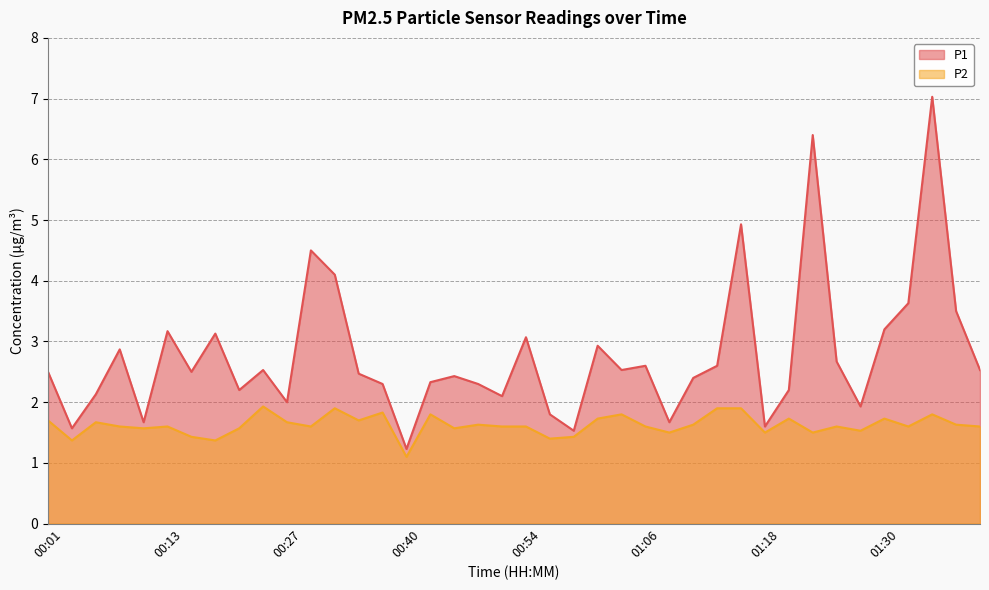

Rank the categories by P2 value from lowest to highest.

00:40, 00:04, 00:19, 00:56, 00:16, 00:58, 01:08, 01:18, 01:23, 01:28, 00:11, 00:21, 00:46, 00:08, 00:13, 00:29, 00:51, 00:54, 01:06, 01:25, 01:33, 01:40, 00:48, 01:11, 01:38, 00:06, 00:27, 00:01, 00:35, 01:01, 01:21, 01:30, 00:43, 01:03, 01:35, 00:38, 00:32, 01:13, 01:16, 00:24